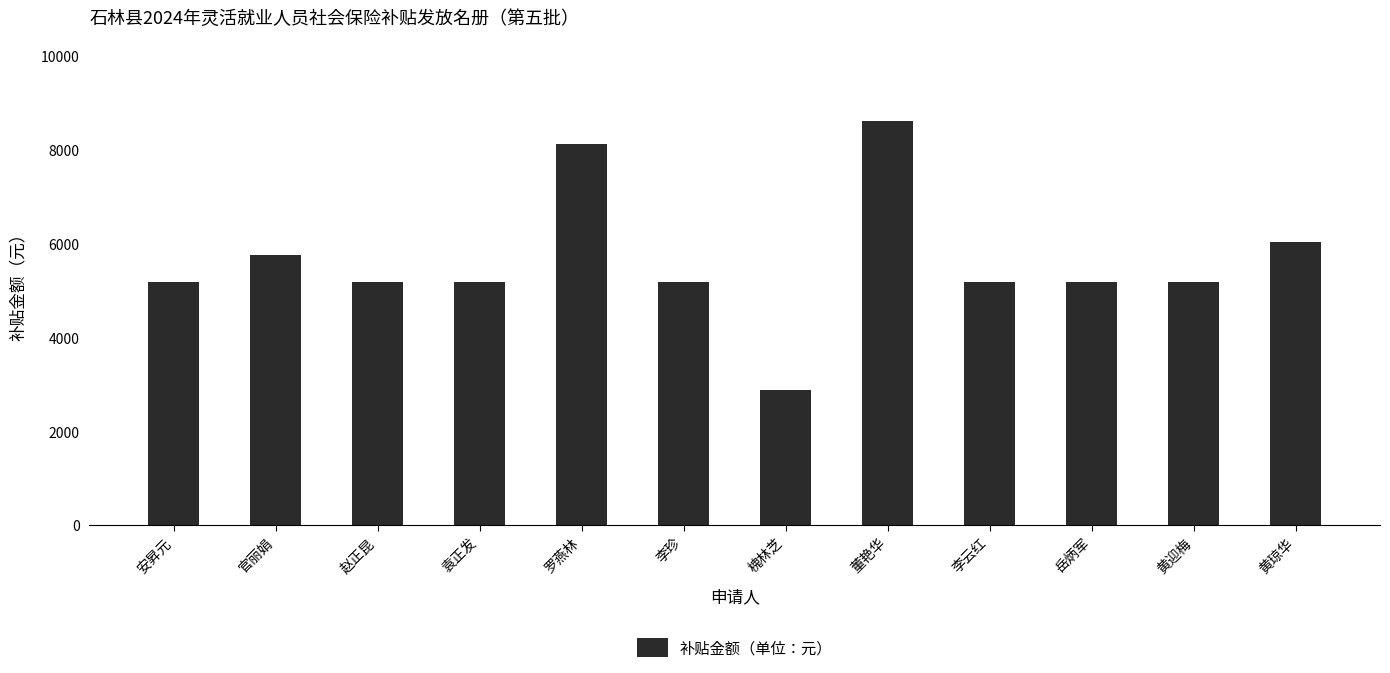

What is the value of the 3rd bar from the left?

5167.2